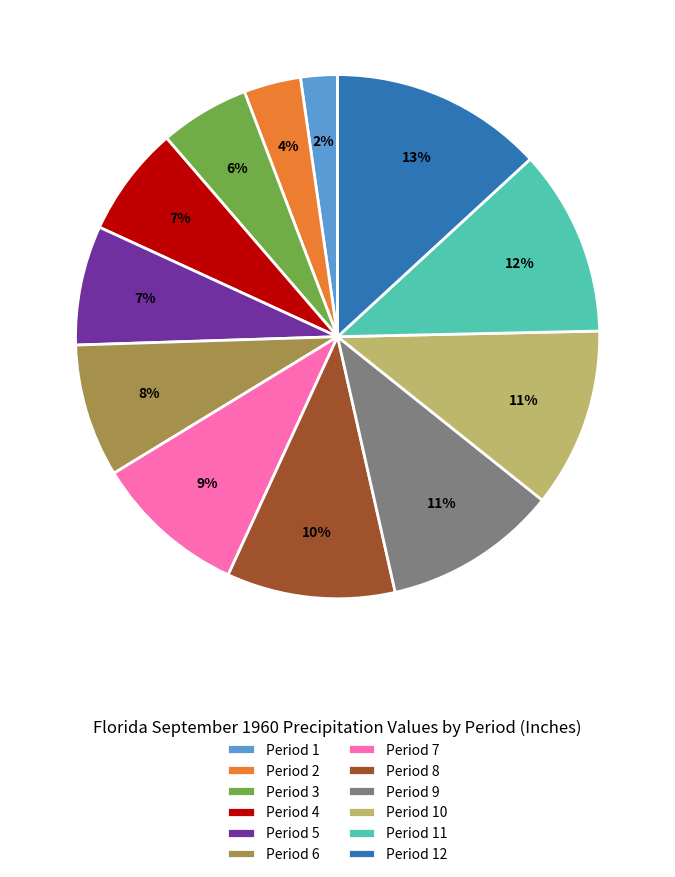

What percentage is the Period 11 slice, to the nearest percent?

12%